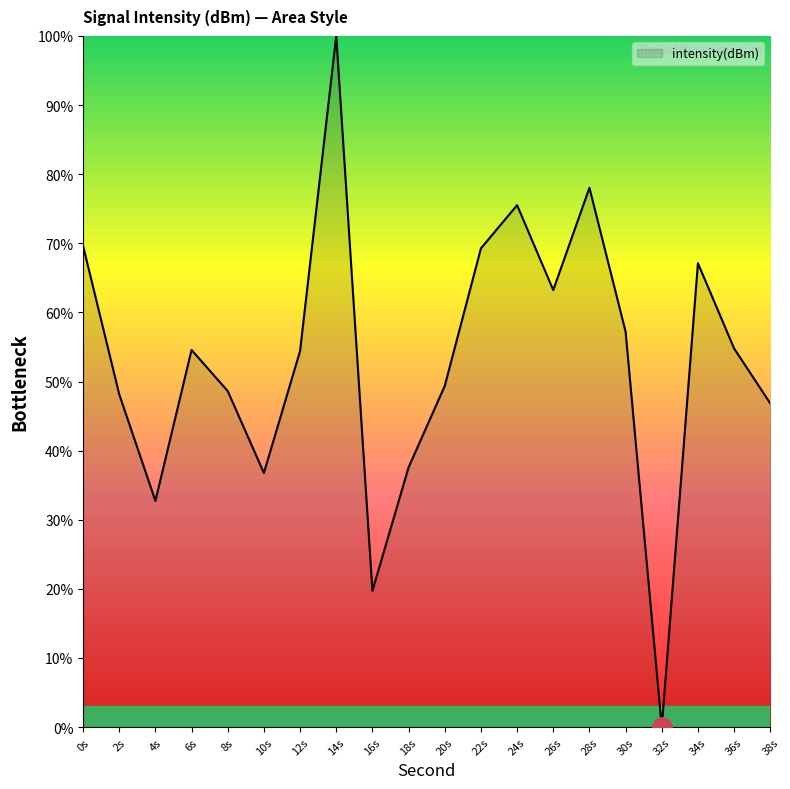

How many lines are shown in the chart?

1